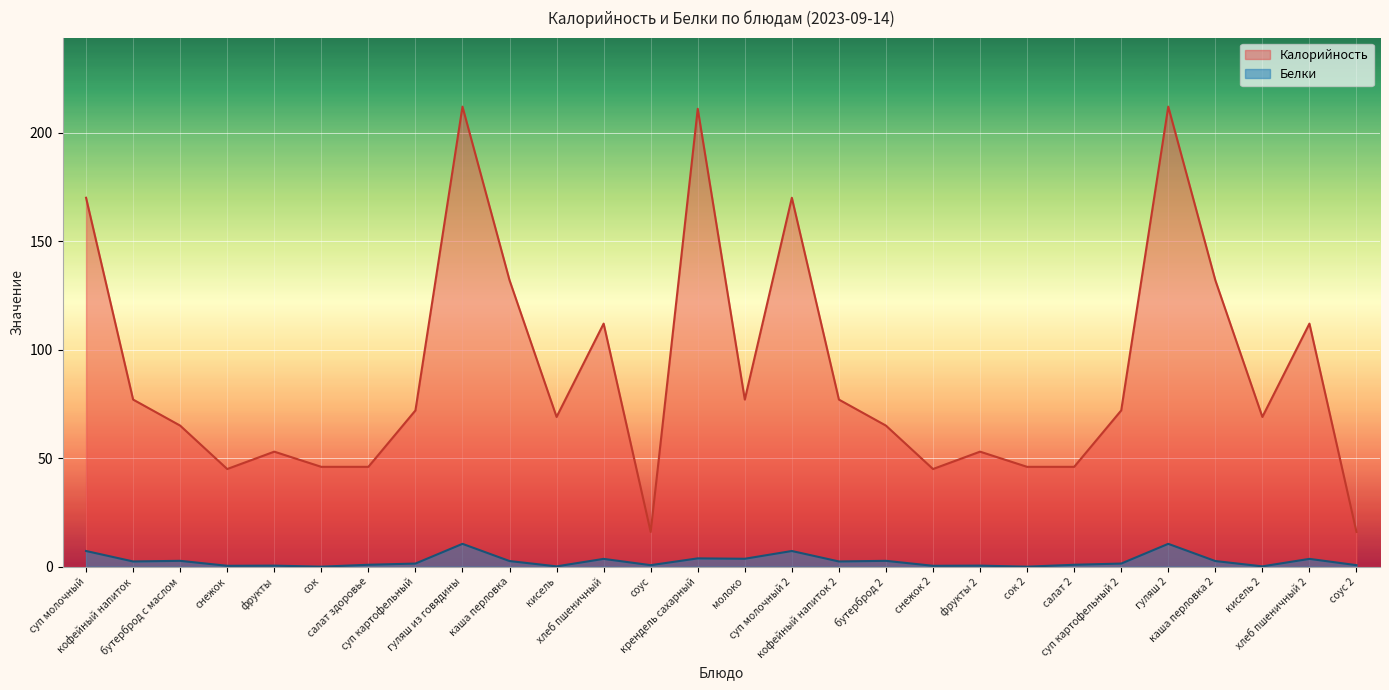

Is the value of Белки at суп картофельный 2 greater than the value of Калорийность at соус?

No